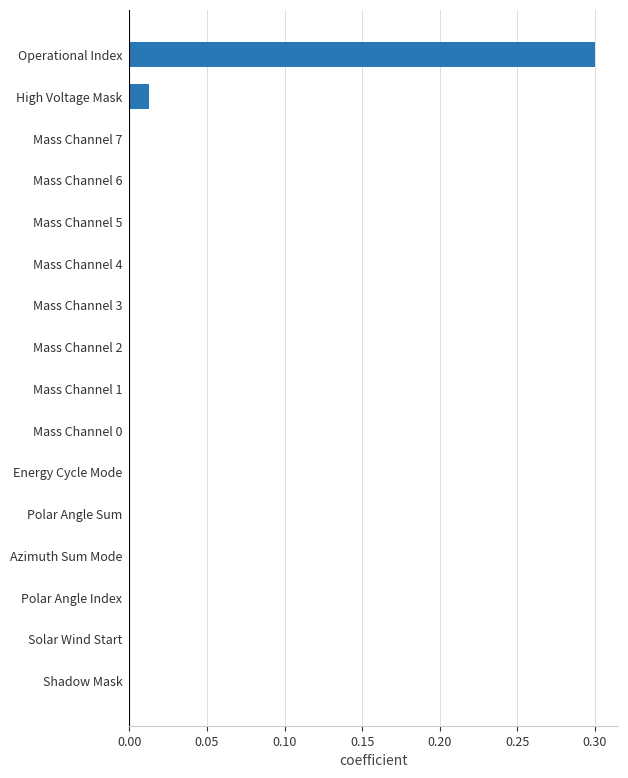

The chart shows a value of 0.2 at Mass Channel 5. True or false?

False